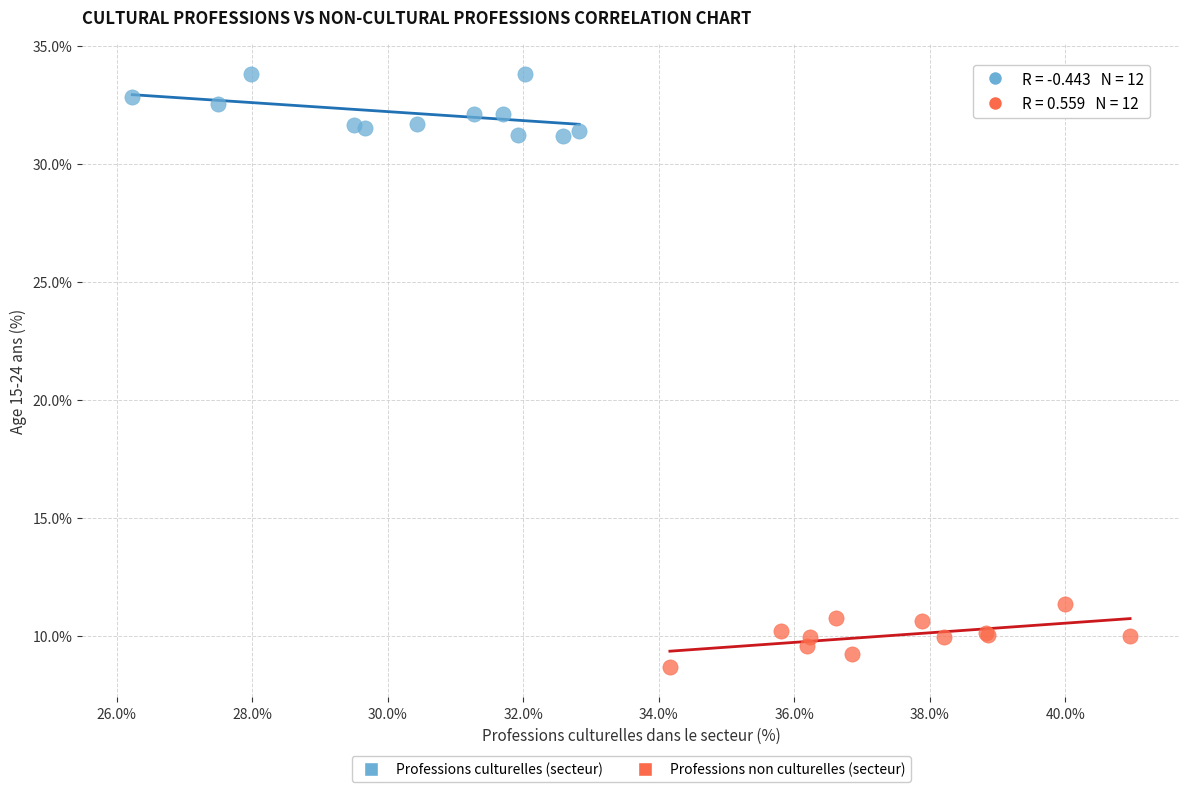

Which series reaches the minimum Y coordinate?

Professions non culturelles (secteur)